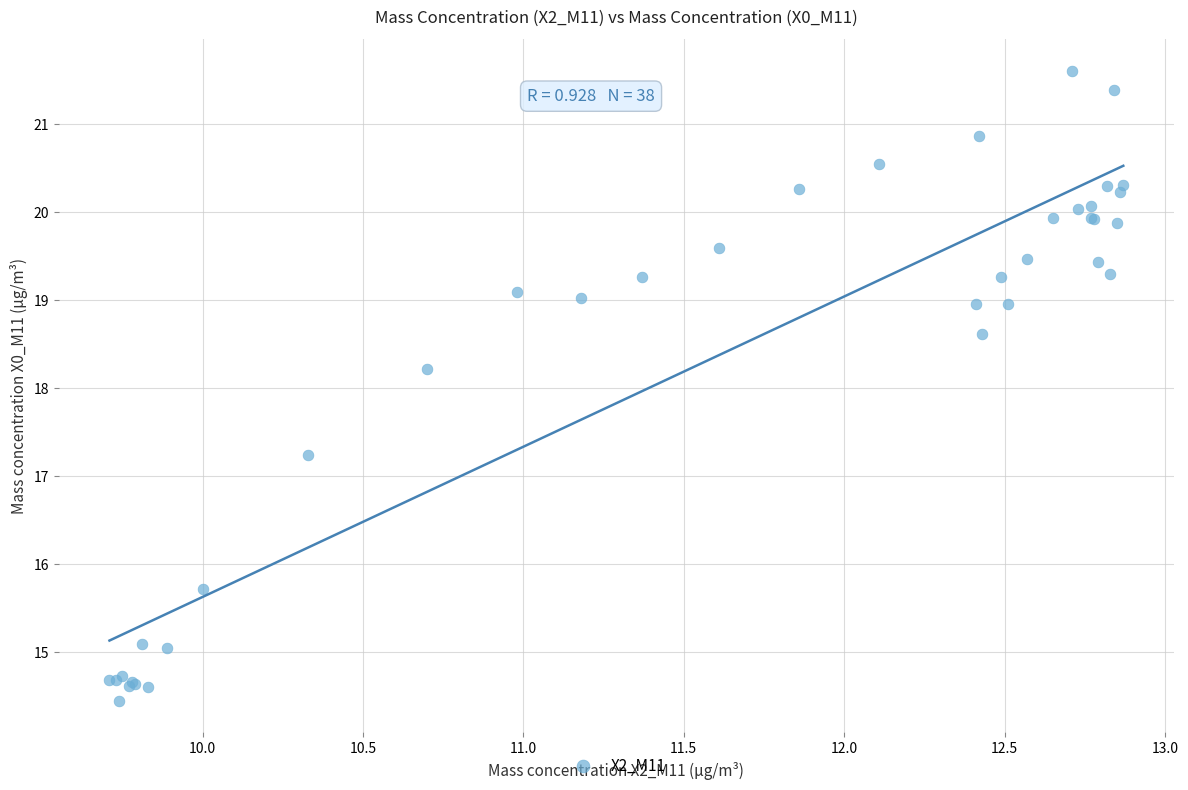

What Y value in the scatter plot is closest to 18?

18.2